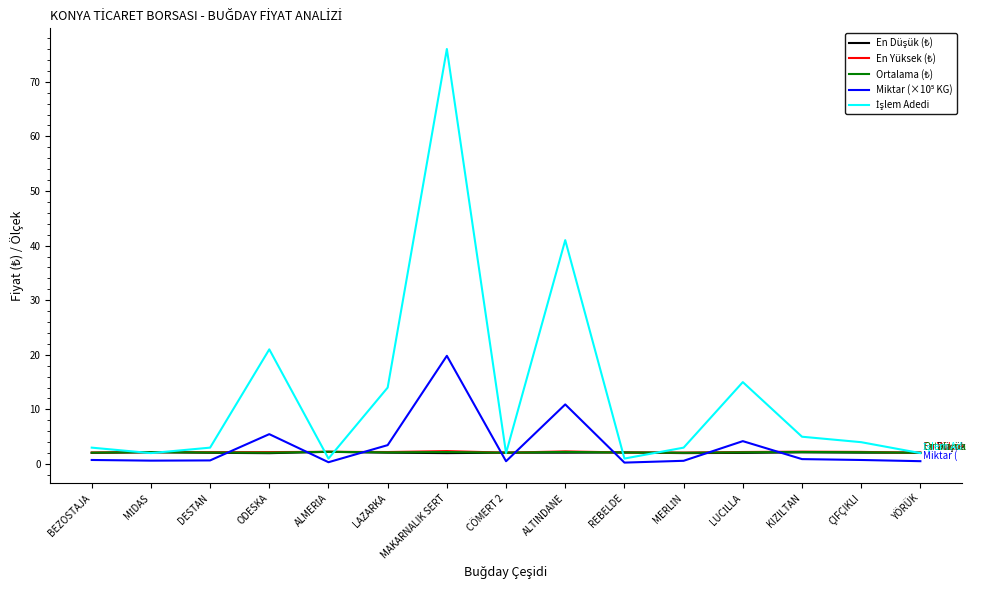

At which category does the chart reach its peak across all series?

MAKARNALIK SERT